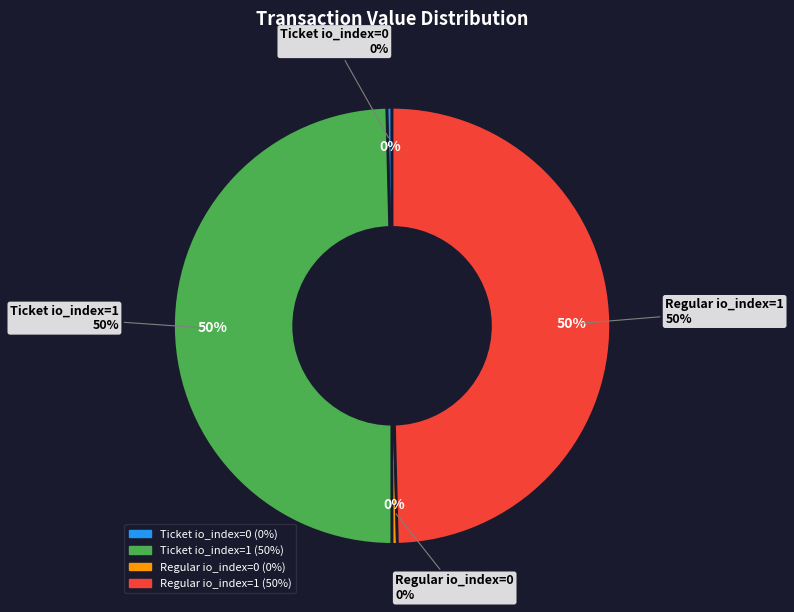

What portion of the pie excludes Ticket io_index=0?

99.6%